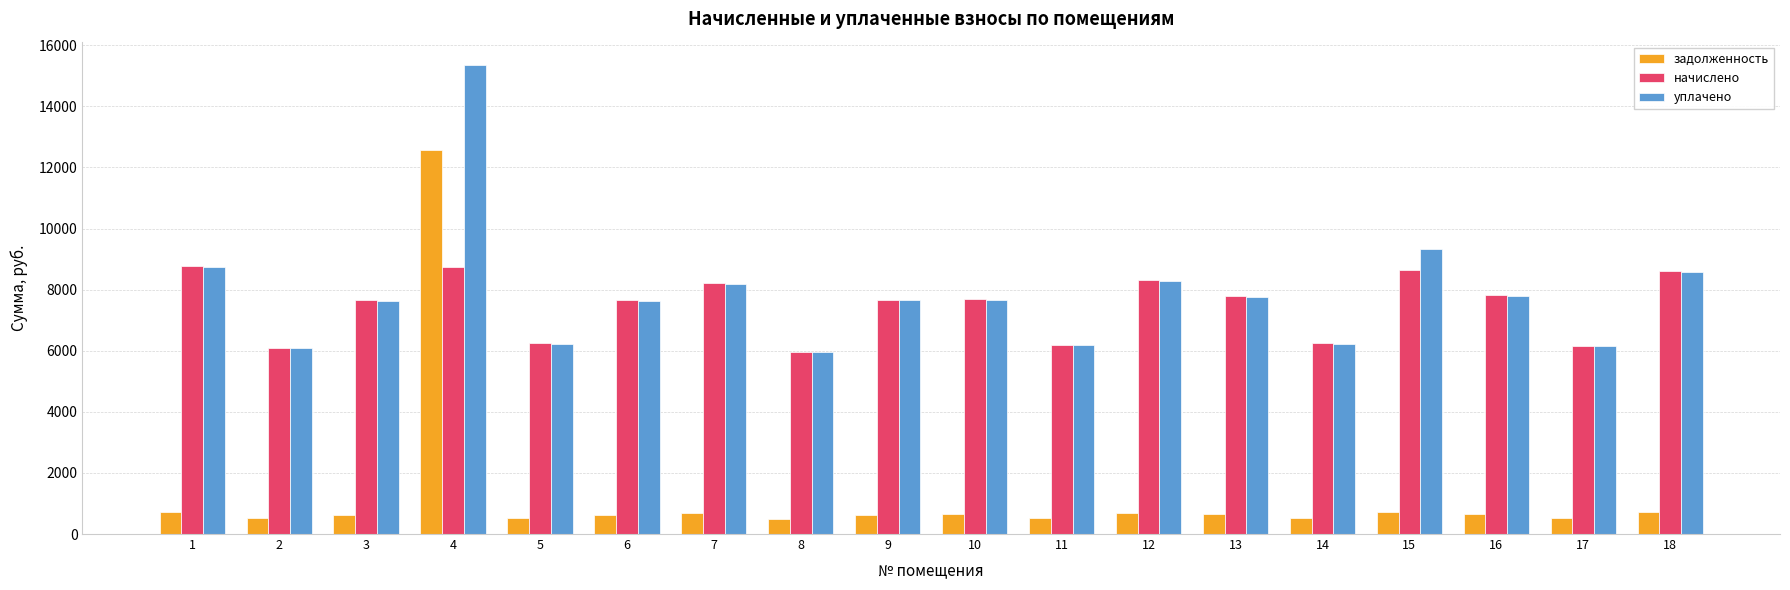

What is the sum of the начислено values at 16 and 14?

14072.6